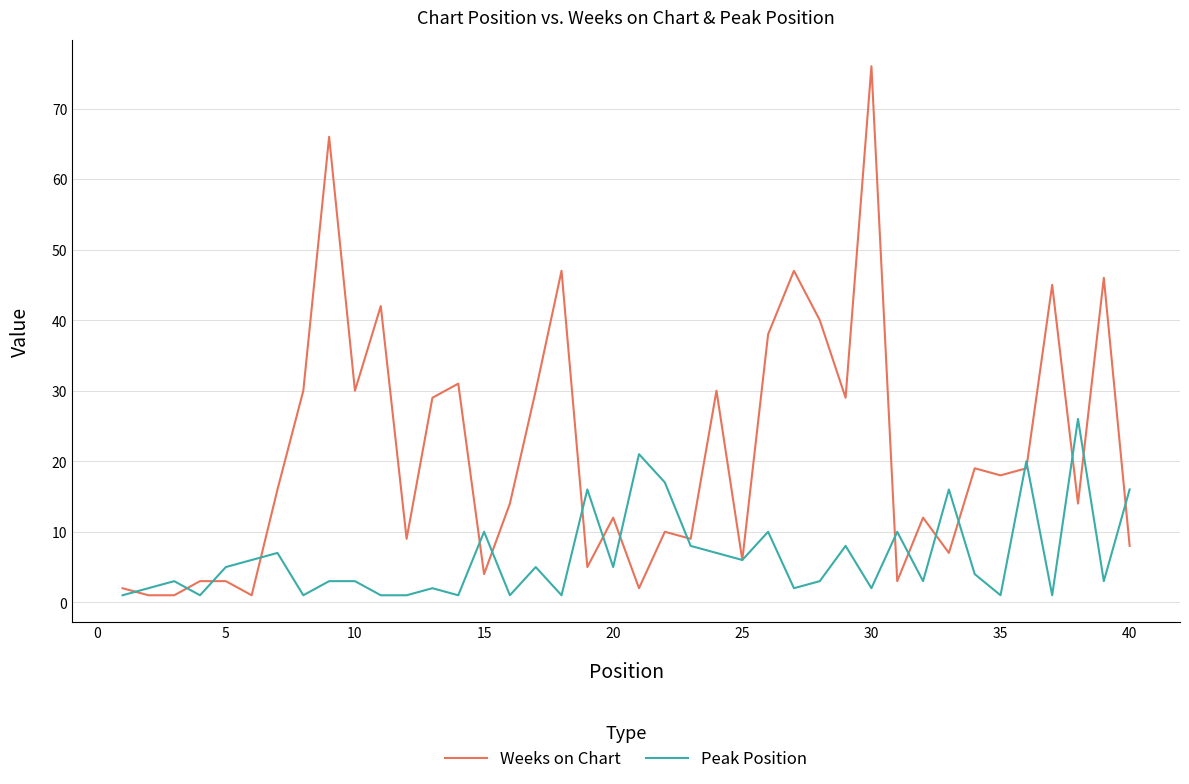

Which series has the largest range (max minus min)?

Weeks on Chart